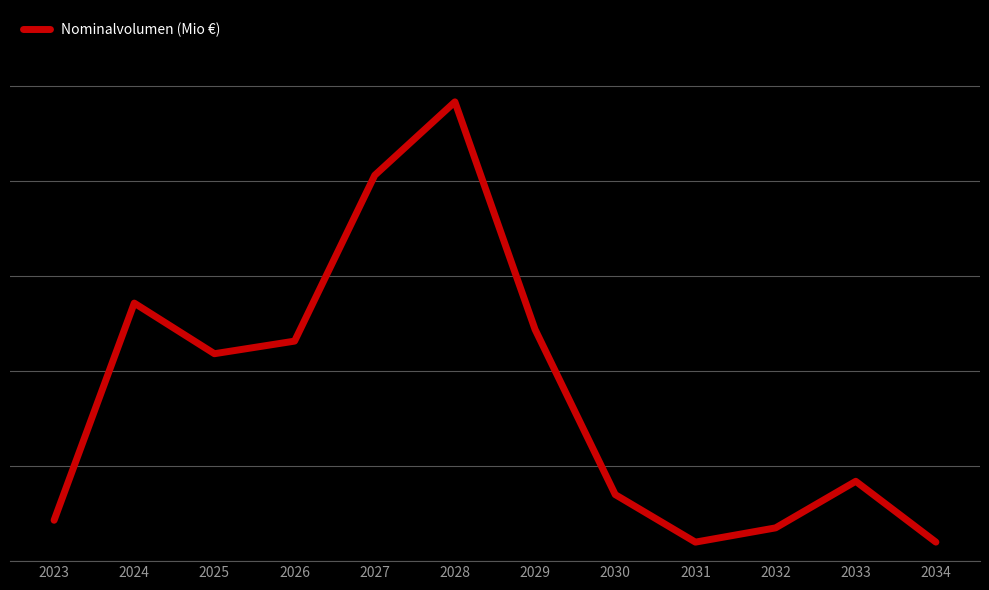

At which label does the data first exceed 436?

2024